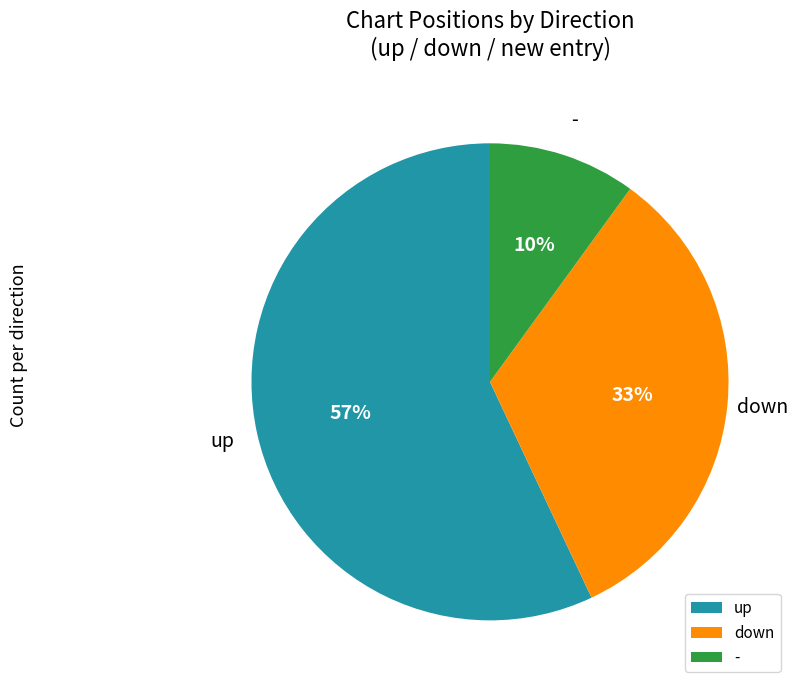

To the nearest percent, what portion does down represent?

33%